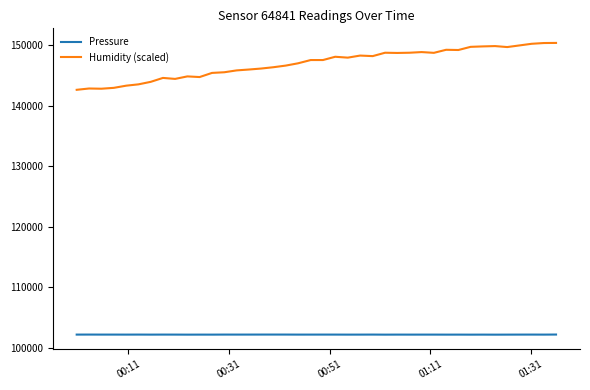

What are all the series names shown in the legend?

Pressure, Humidity (scaled)